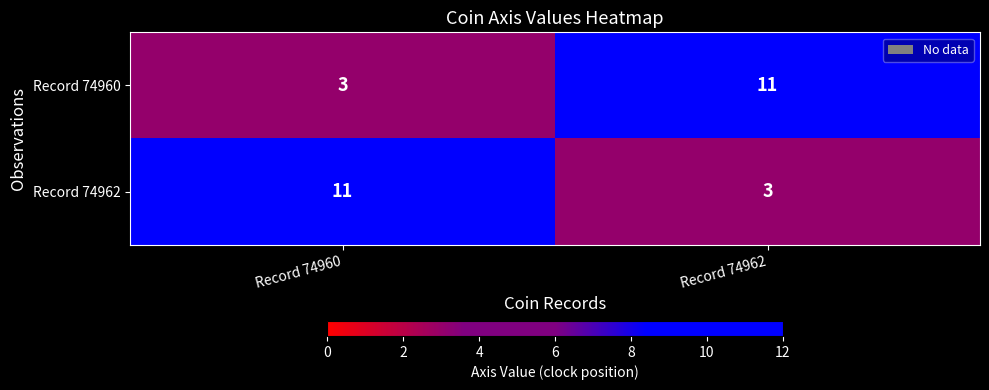

Reading left to right, what are all the values shown in this chart?

Record 74960: 3	11
Record 74962: 11	3